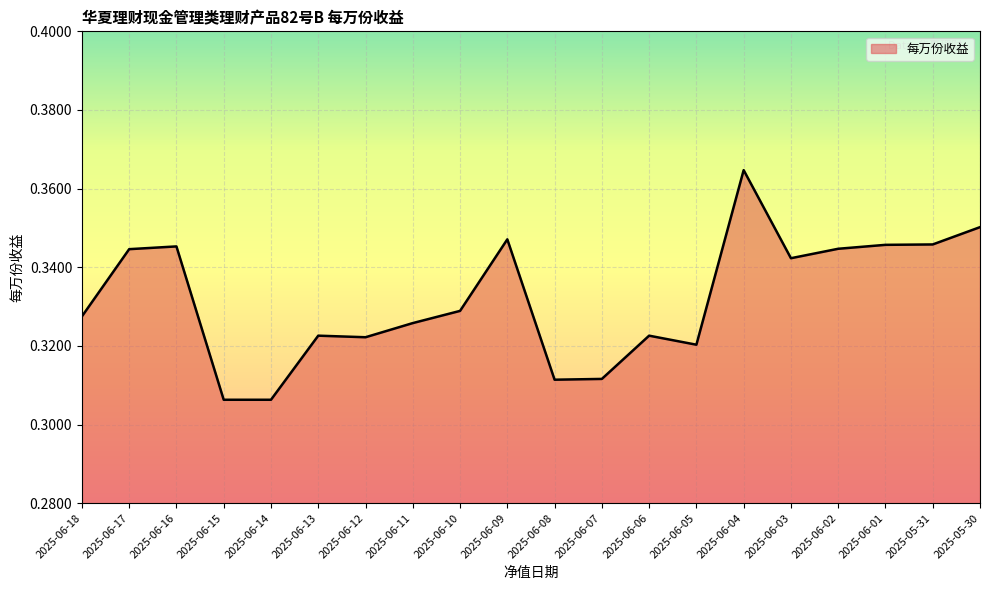

Between 2025-06-14 and 2025-06-02, which is larger?

2025-06-02